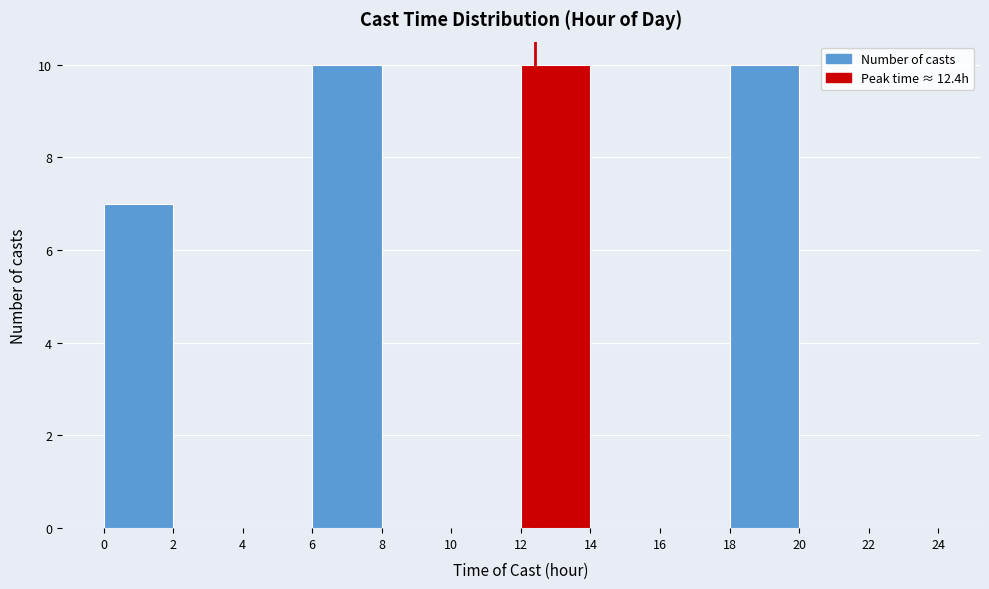

What is the height of the bar covering 12 to 14 on the x-axis? The values are not printed on the chart, so give them approximately, as read against the axis.

10